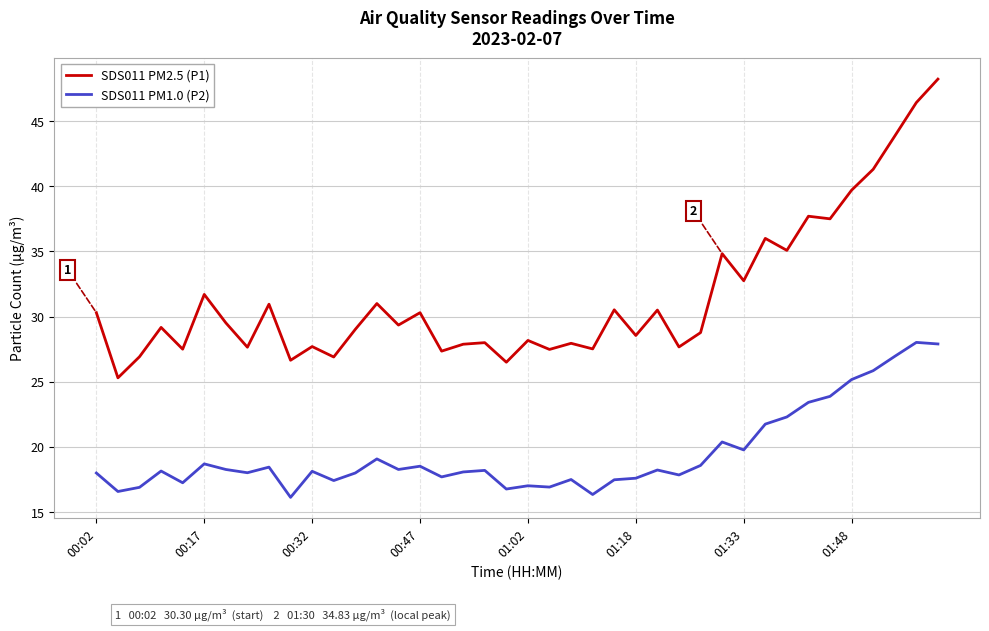

What is the difference between the maximum and second lowest values in the SDS011 PM1.0 (P2) series?

11.7